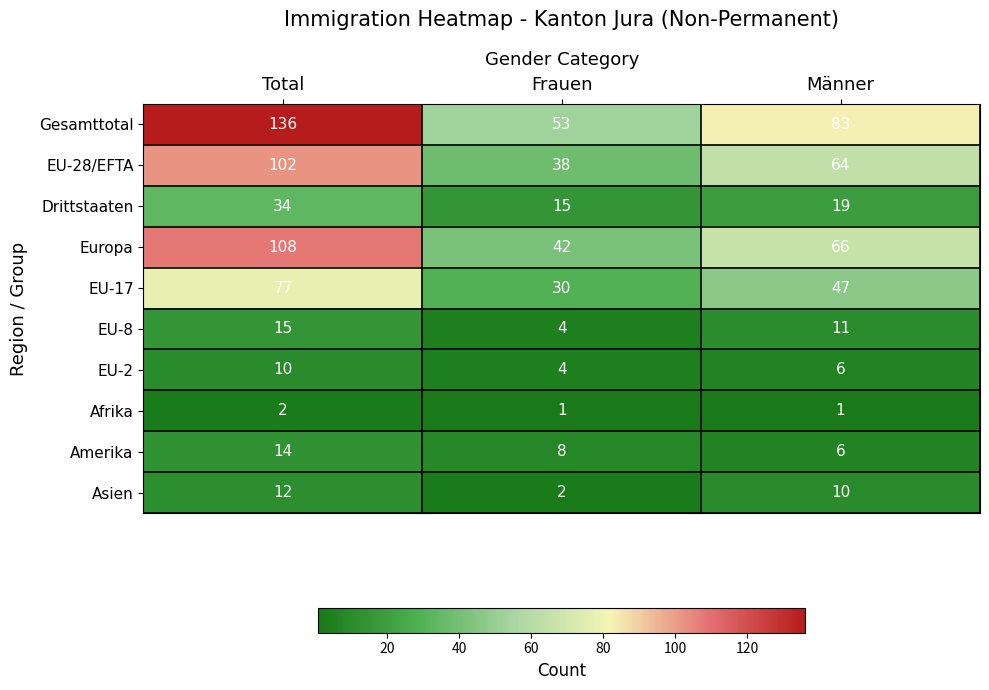

At how many categories does at least one series exceed 129?

1